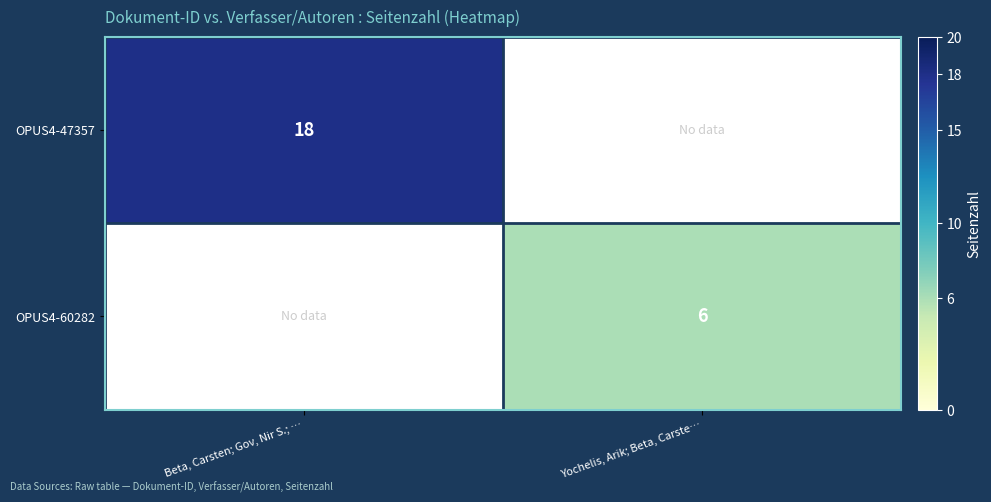

The value of OPUS4-60282 at Yochelis, Arik; Beta, Carste… is 6. True or false?

True